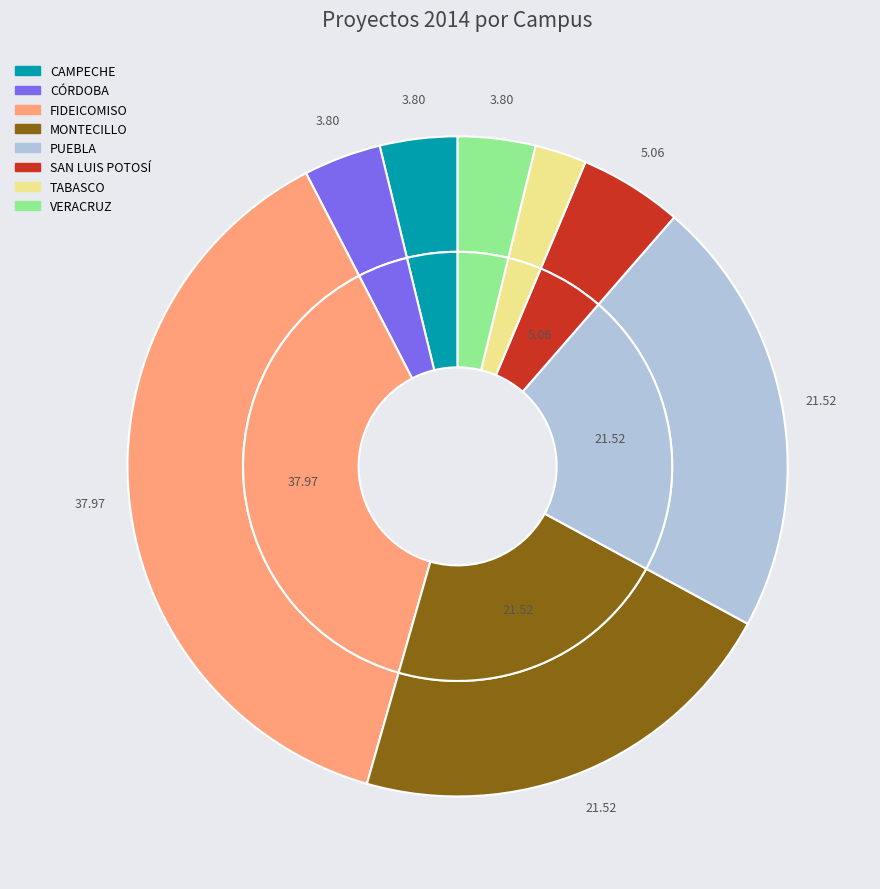

To the nearest percent, what portion does CÓRDOBA represent?

4%